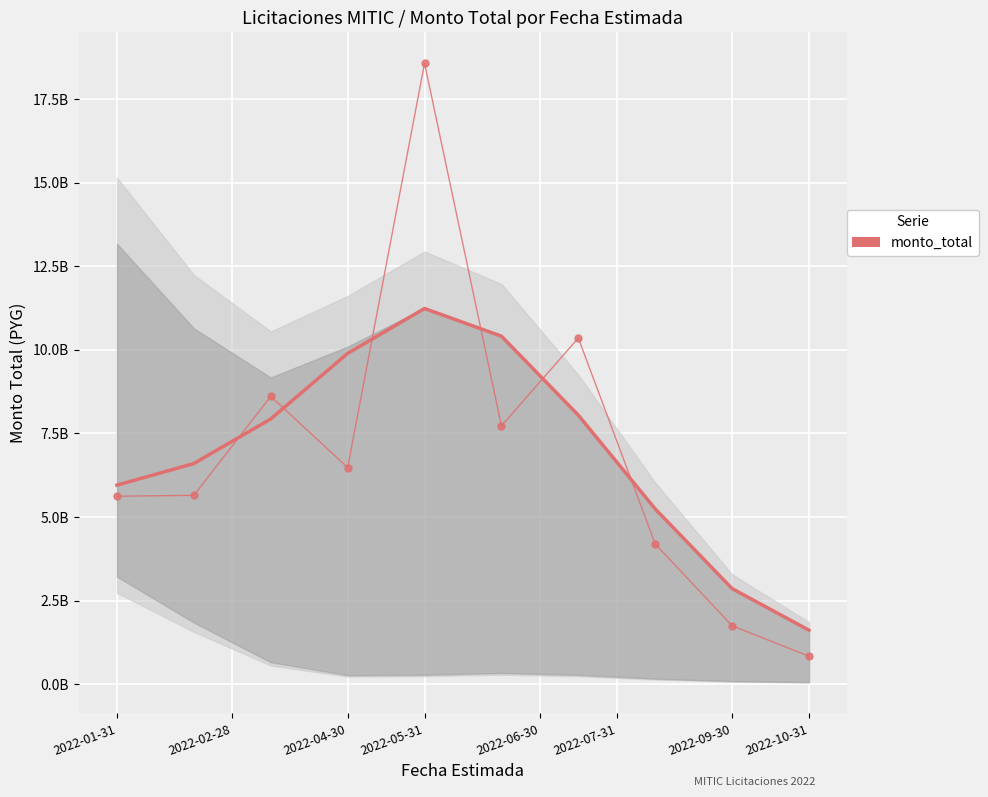

What is the sum of the values at 2022-10-31 and 8?

8102277789.4